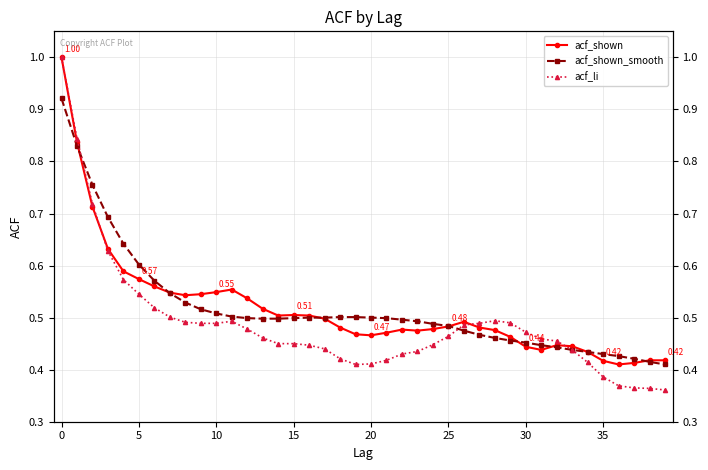

What are all the series names shown in the legend?

acf_shown, acf_shown_smooth, acf_li